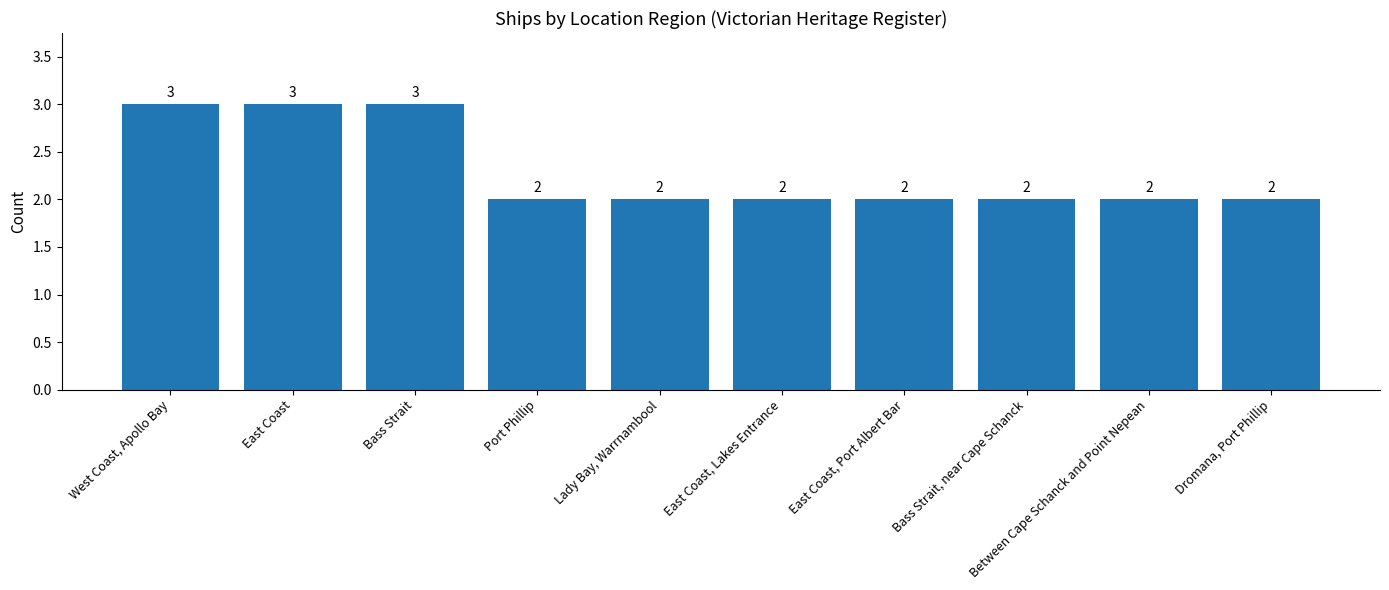

Count the values in the range 2 to 3.

10